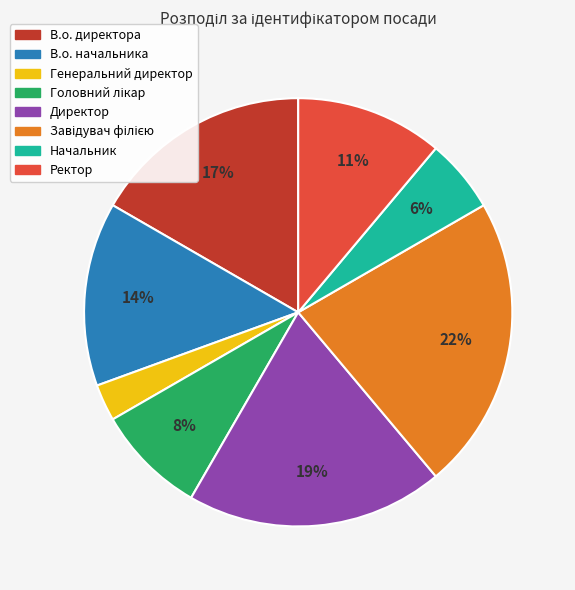

Which has a higher value, Генеральний директор or Начальник?

Начальник